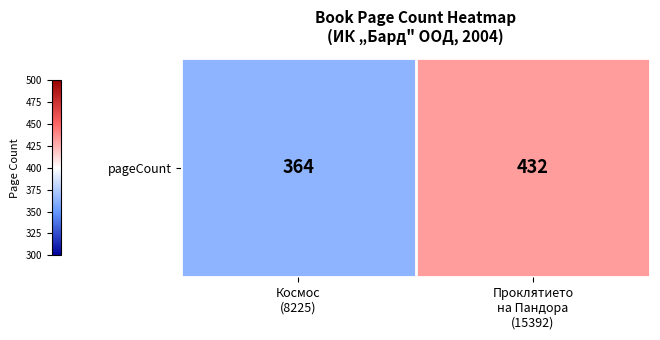

Rank the categories by value from highest to lowest.

Проклятието
на Пандора
(15392), Космос
(8225)